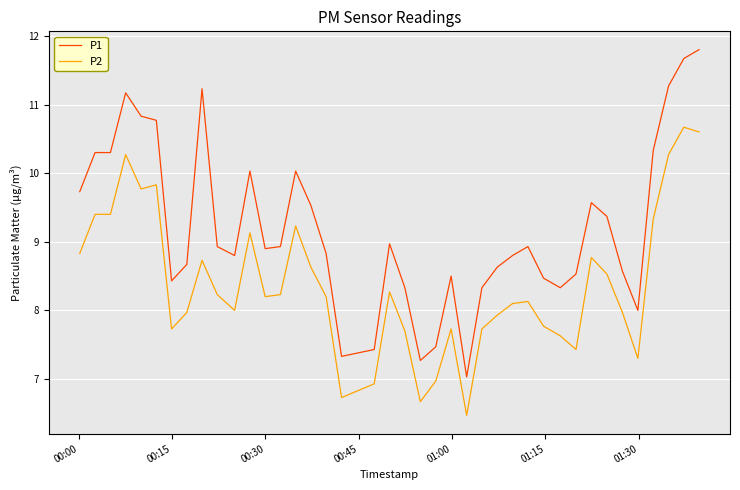

Which series has the largest total across all categories?

P1